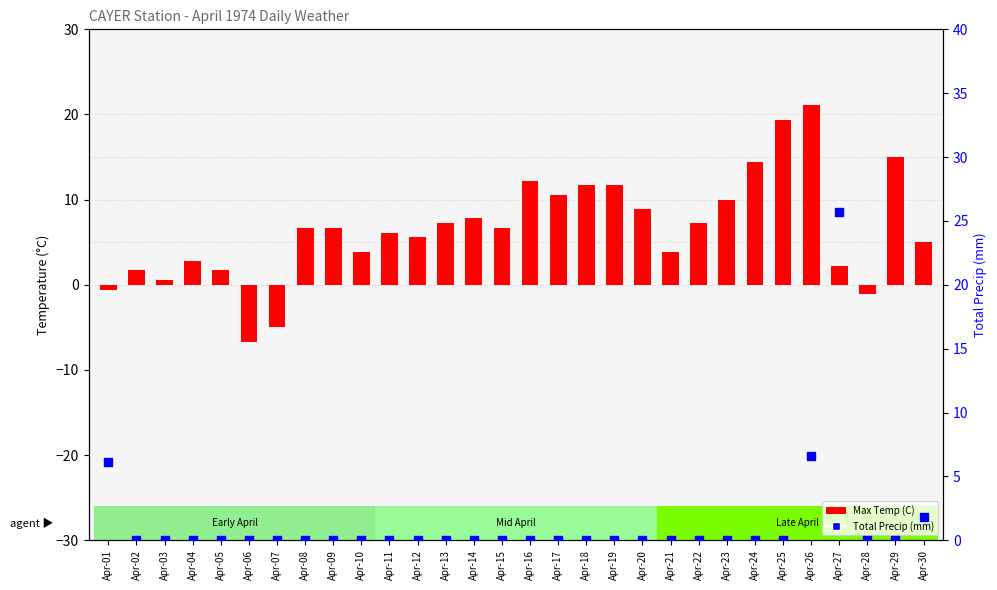

Which series contains the highest Y value?

Total Precip (mm)